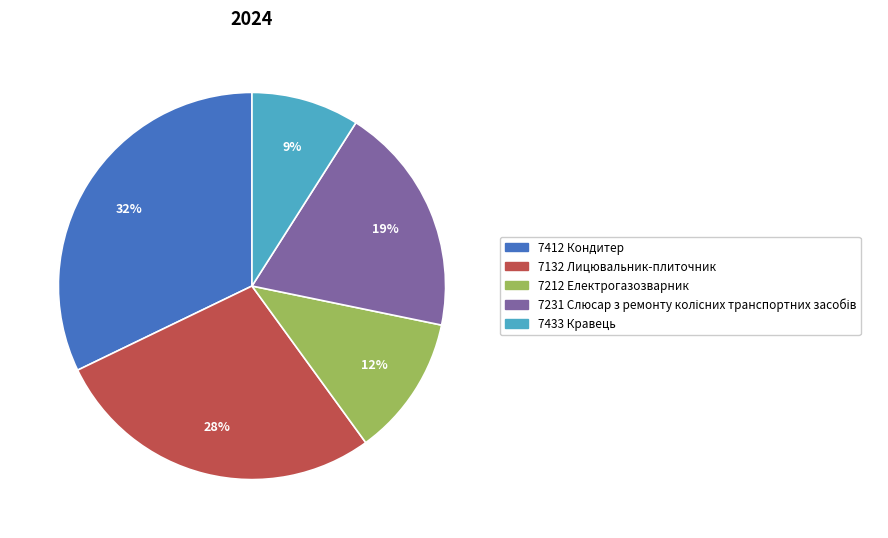

Which slice is the smallest?

7433 Кравець